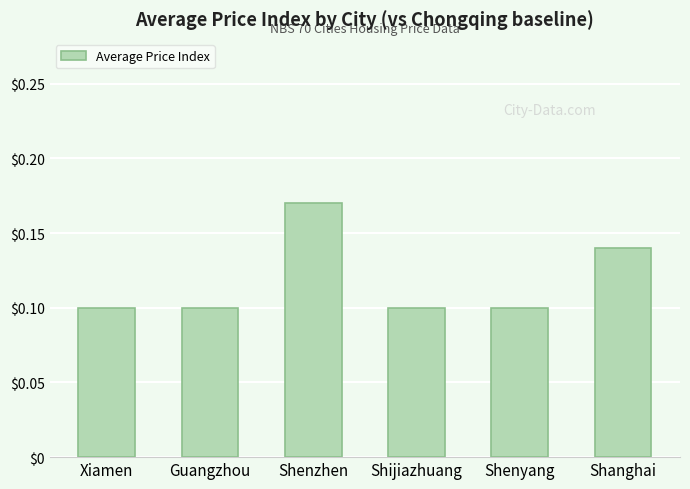

At which category does the chart reach its peak across all series?

Shenzhen